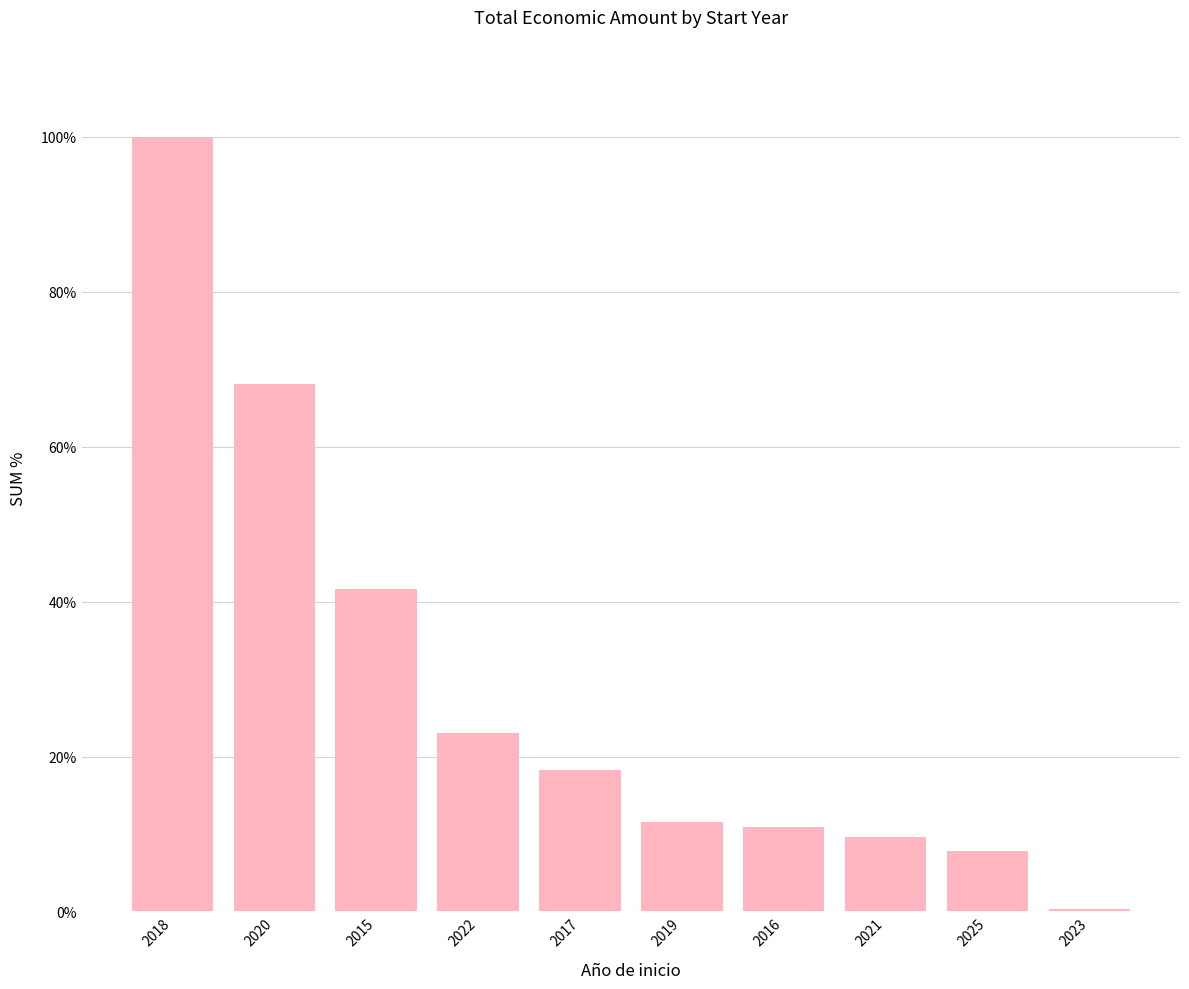

Approximately how many times larger is the value at 2016 compared to 2017?

0.6